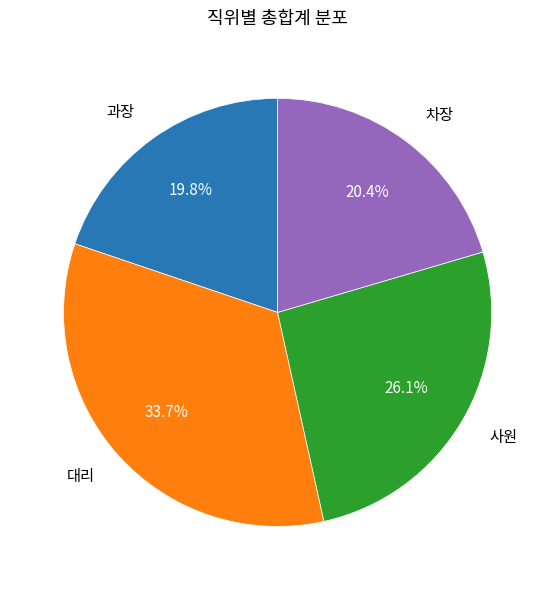

Is 과장 the majority of the pie?

No